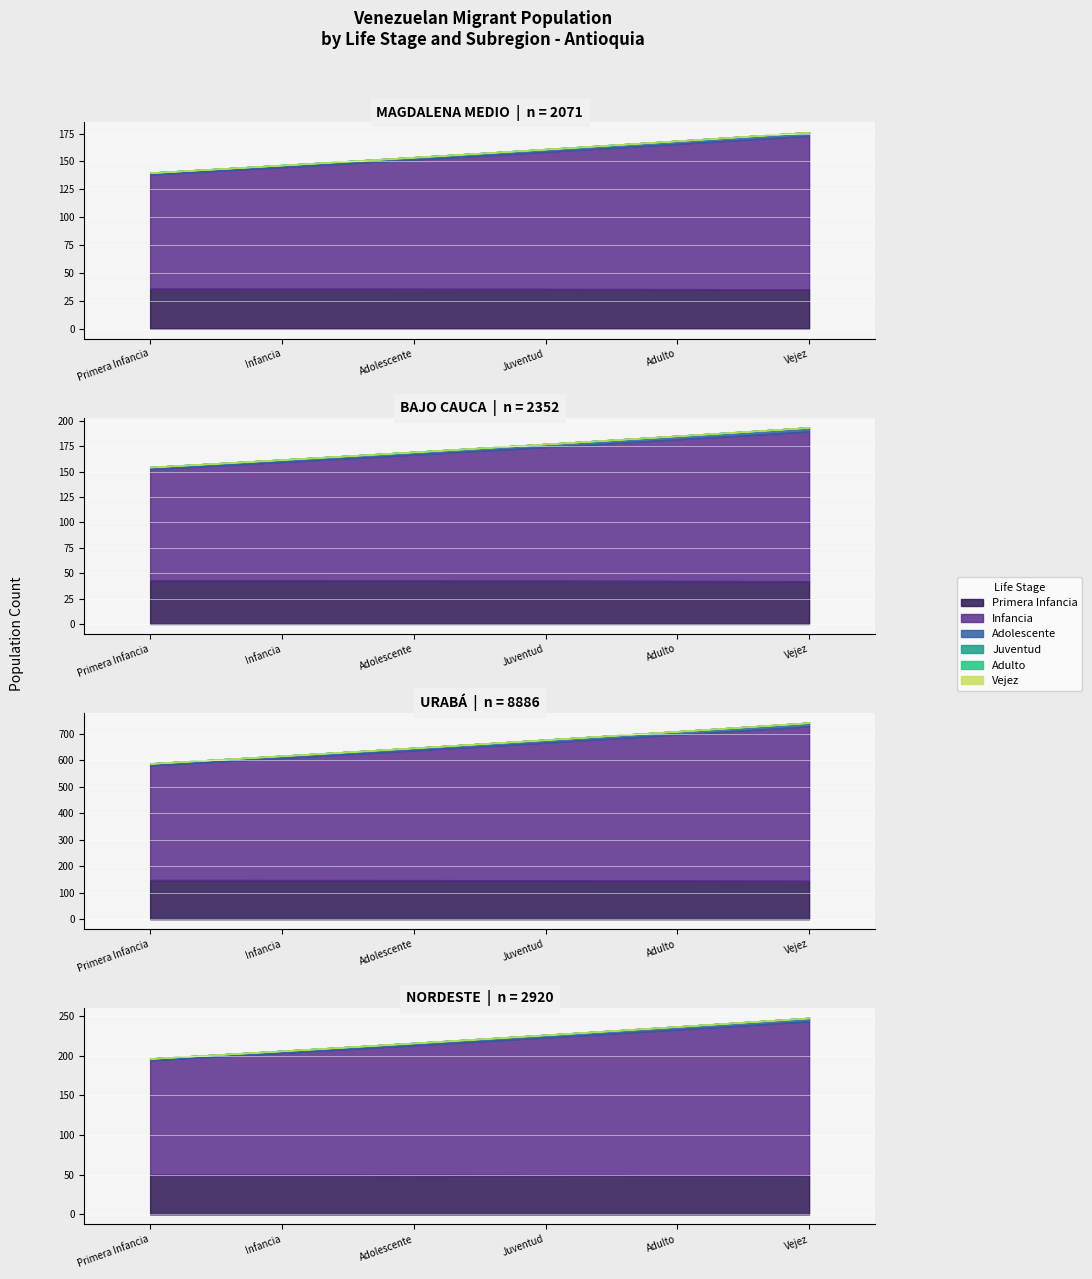

Which series has the widest spread of values?

URABÁ